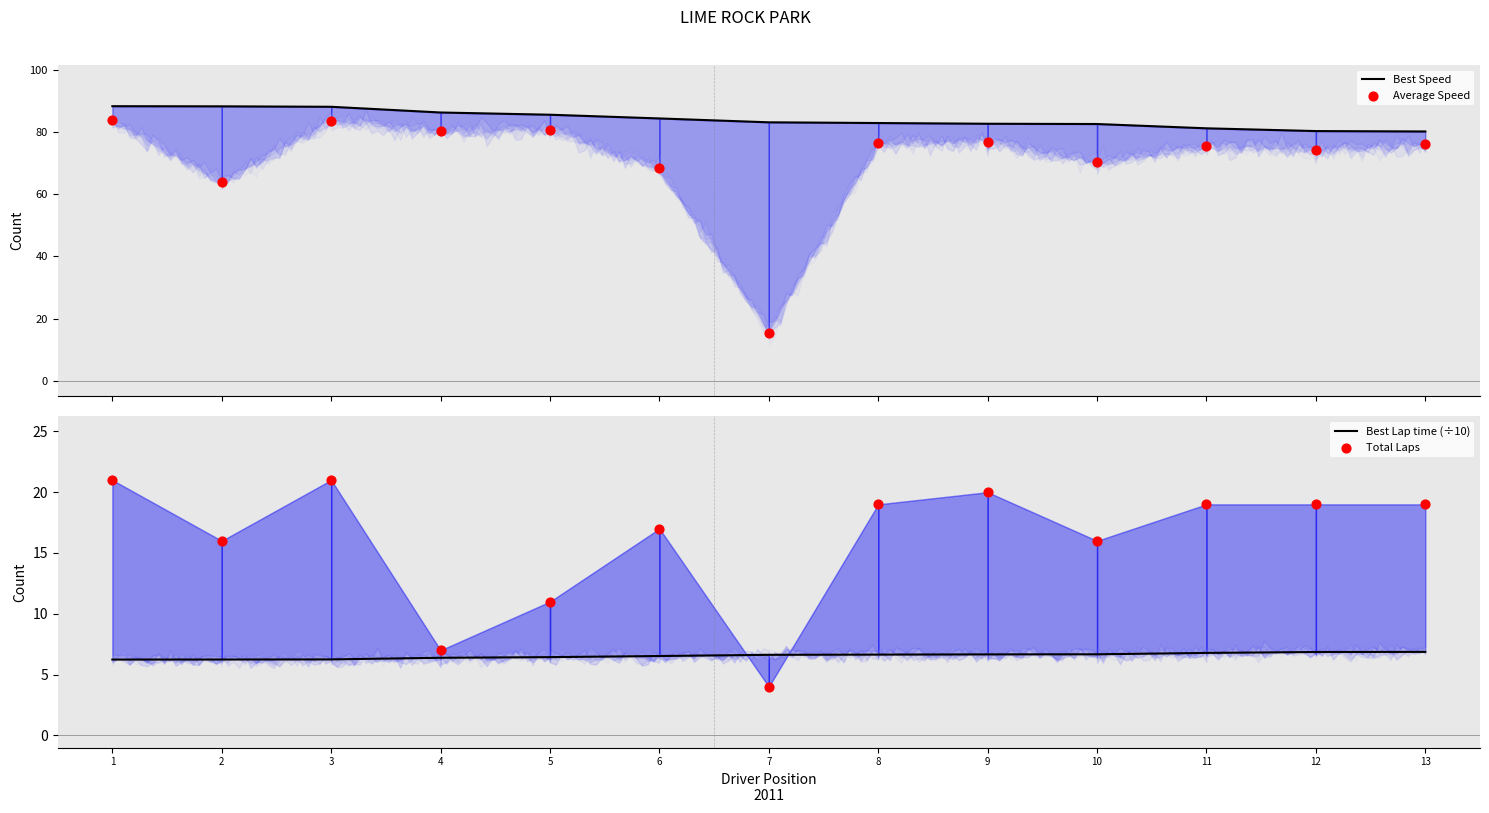

At how many categories does at least one series exceed 38?

13